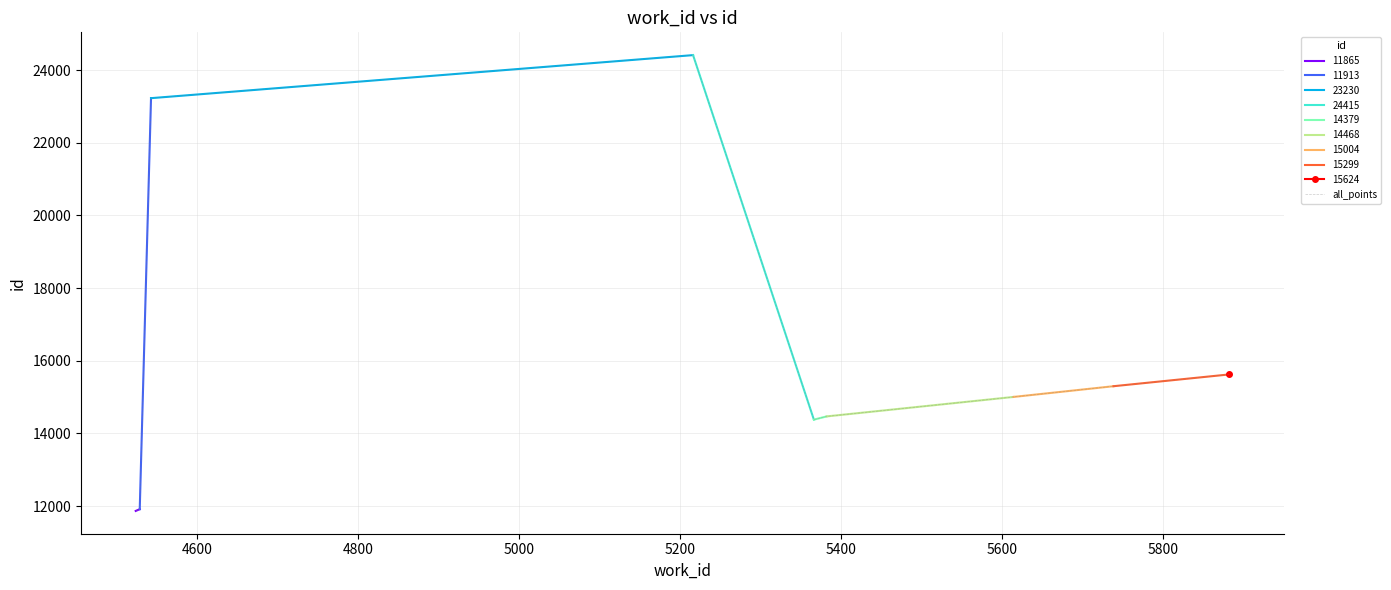

Does the chart display data point markers on the line(s)?

No